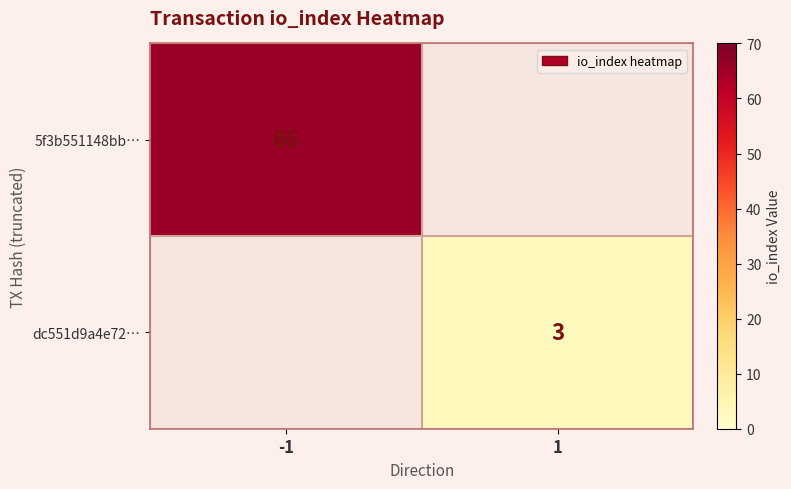

Is it true that 5f3b551148bb… equals 107 at -1?

False